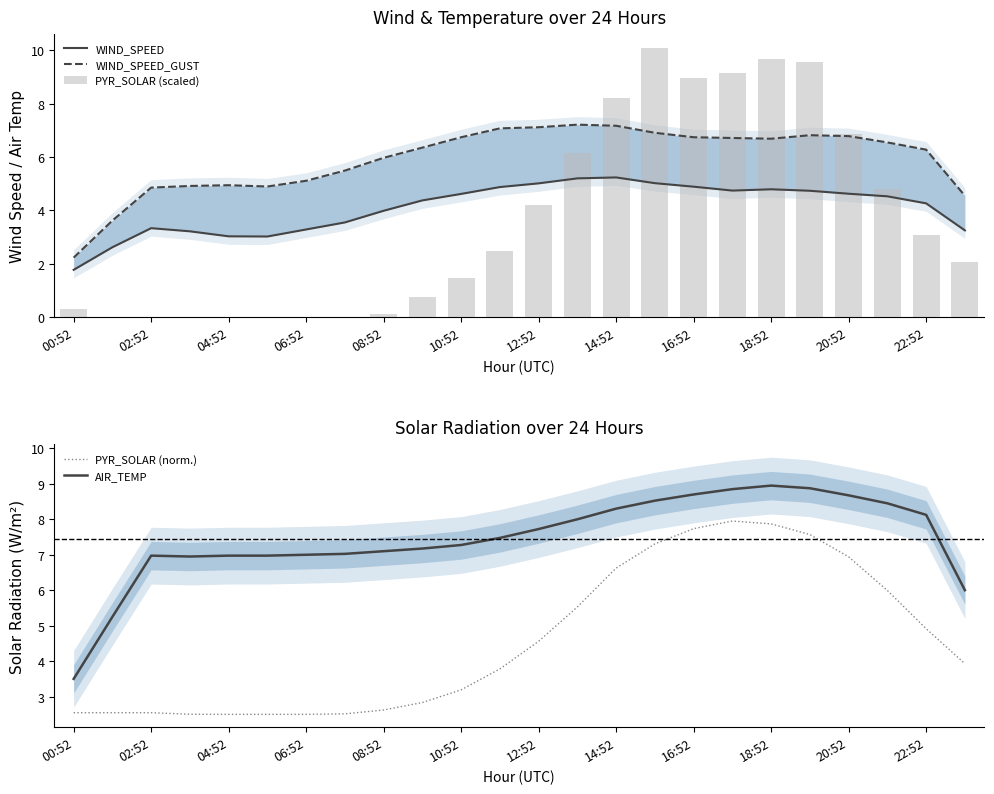

Are the bars grouped side by side (vs. stacked)?

Yes